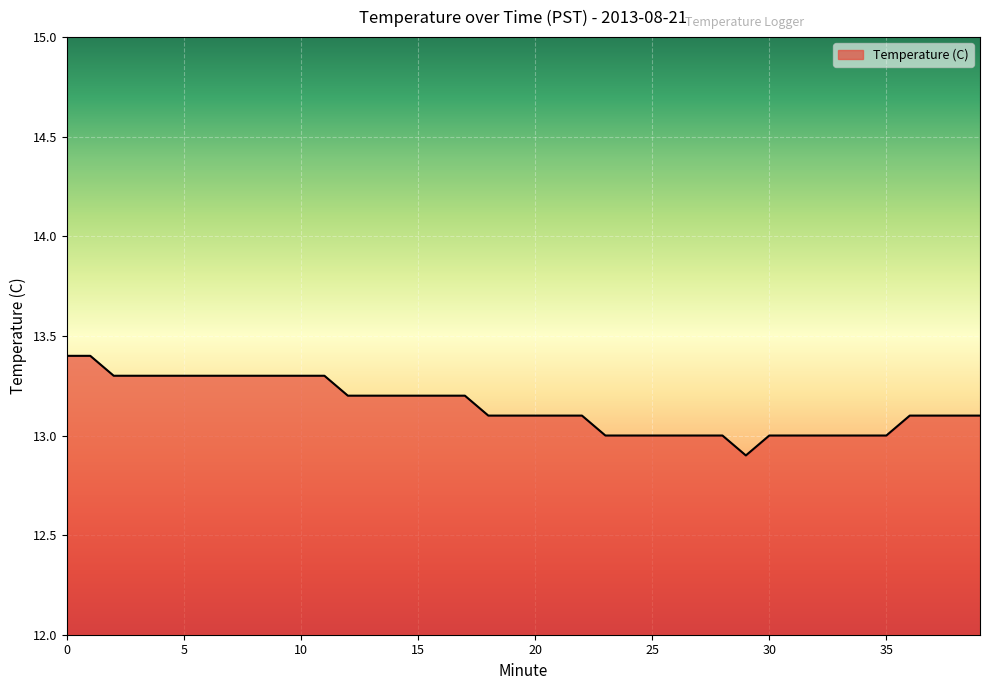

What is the difference between the maximum and minimum values?

0.5